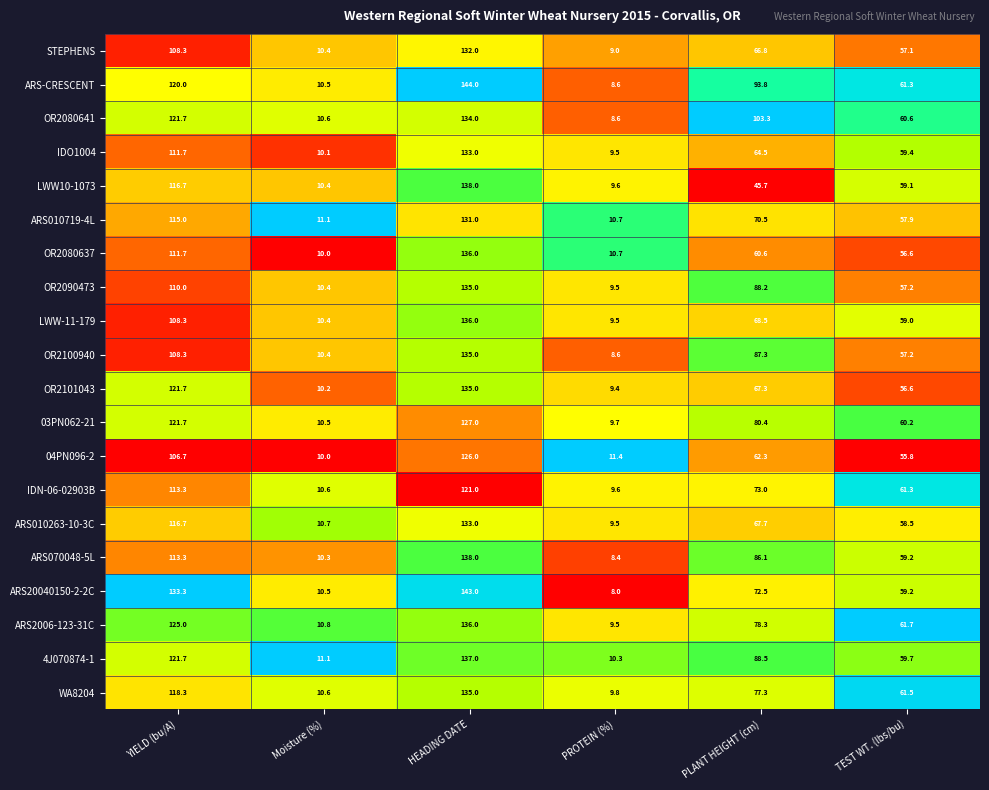

Count the number of categories in the chart.

6